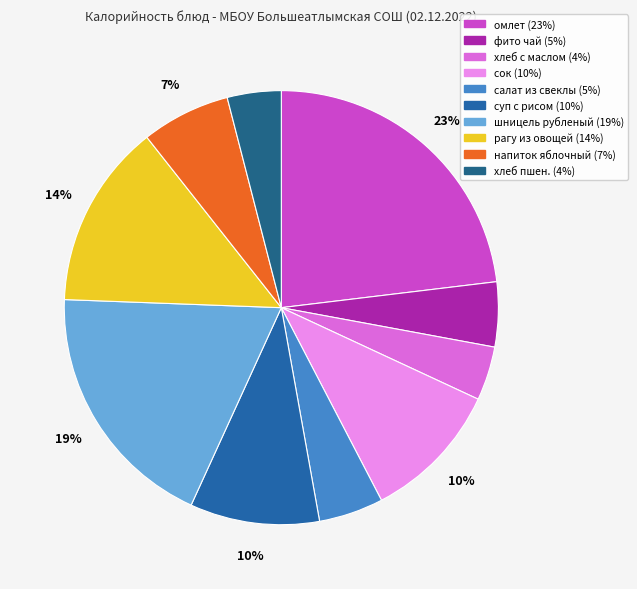

Which has a higher value, суп с рисом or омлет?

омлет